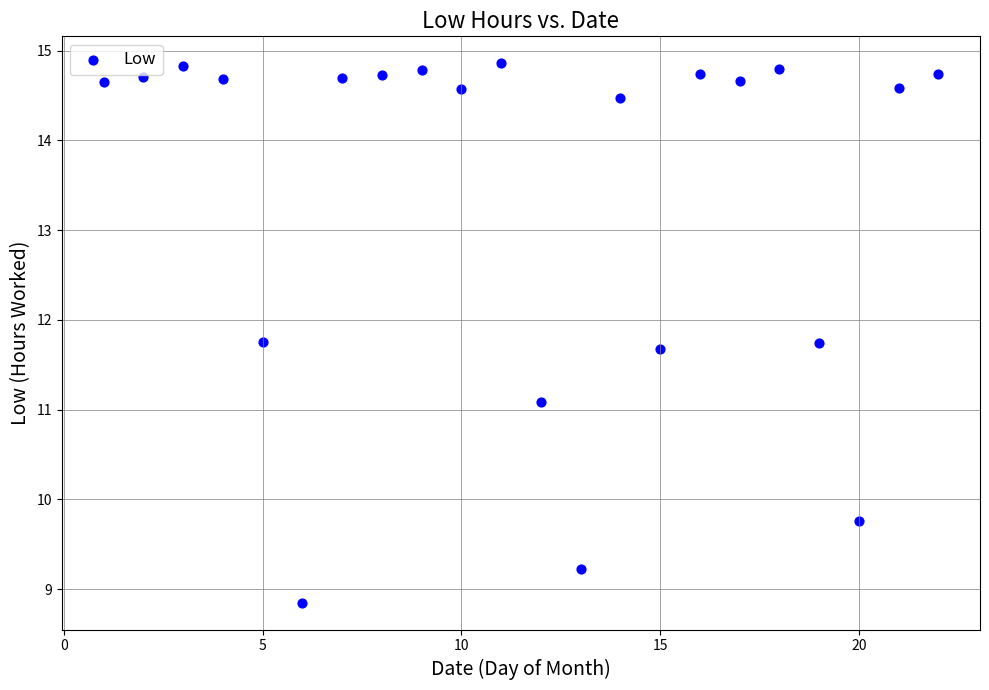

What is the range of X values (max minus min)?

21.0